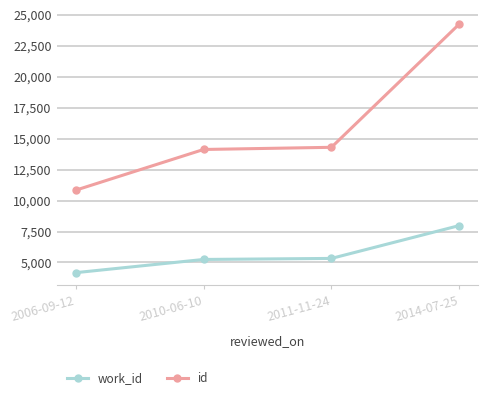

What is the label of the 2nd point from the right?

2011-11-24